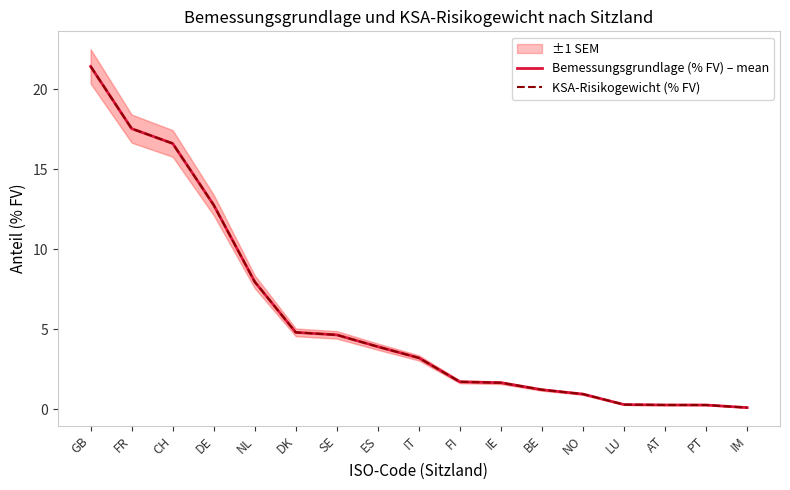

What is the smallest value displayed?

0.1